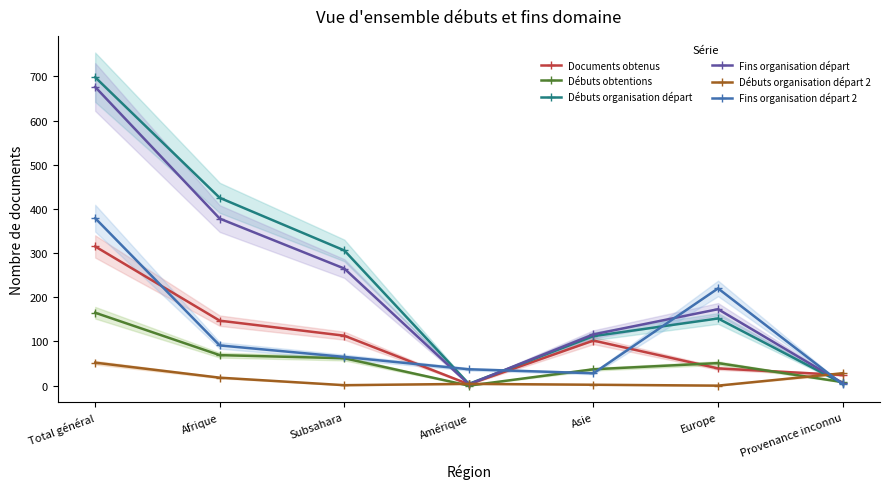

Where is Documents obtenus nearest to the value 159?

Afrique